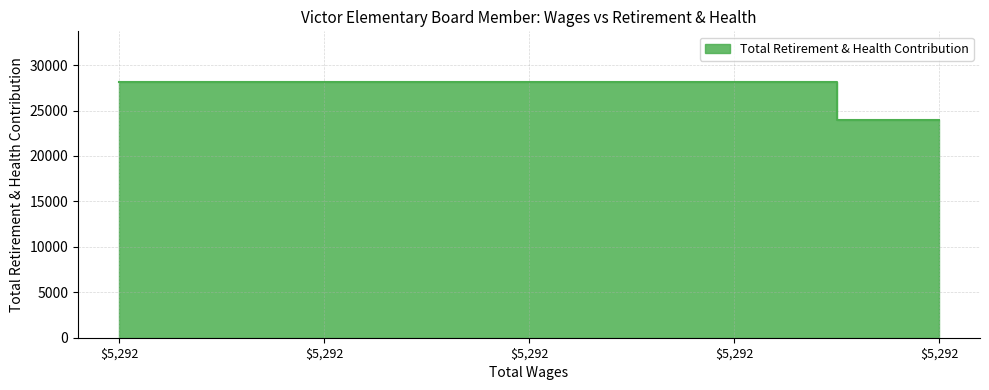

At which category does the chart reach its minimum across all series?

5292.0